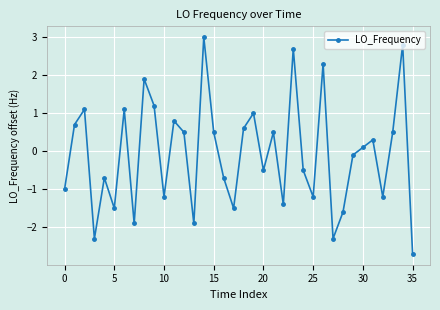

What is the sum of all values?

-2.6